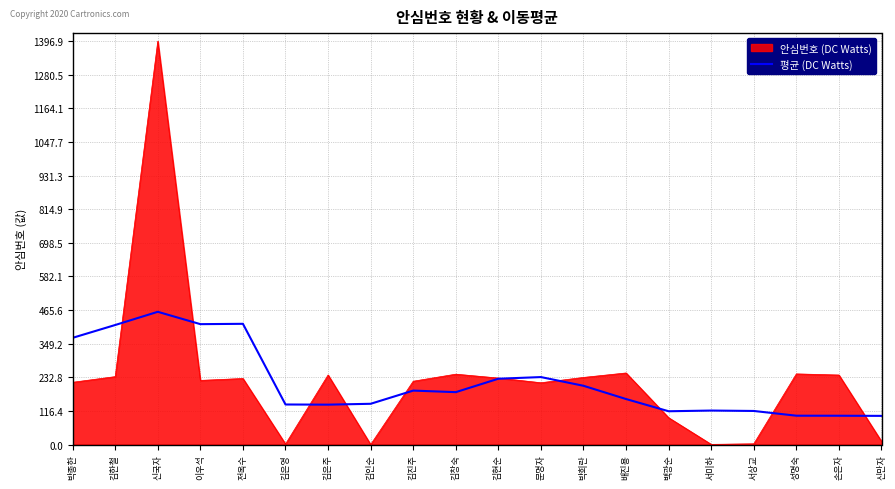

Which series changed the most between 김진주 and 서상교?

안심번호 (DC Watts)